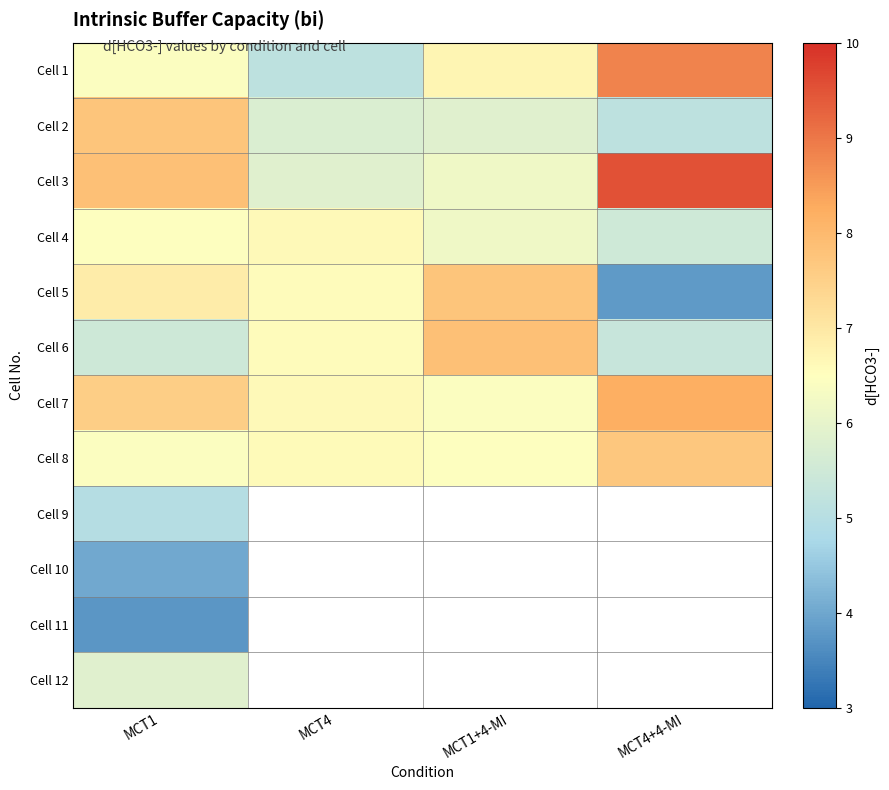

List the labels in order of Cell 3 value, smallest first.

MCT4, MCT1+4-MI, MCT1, MCT4+4-MI